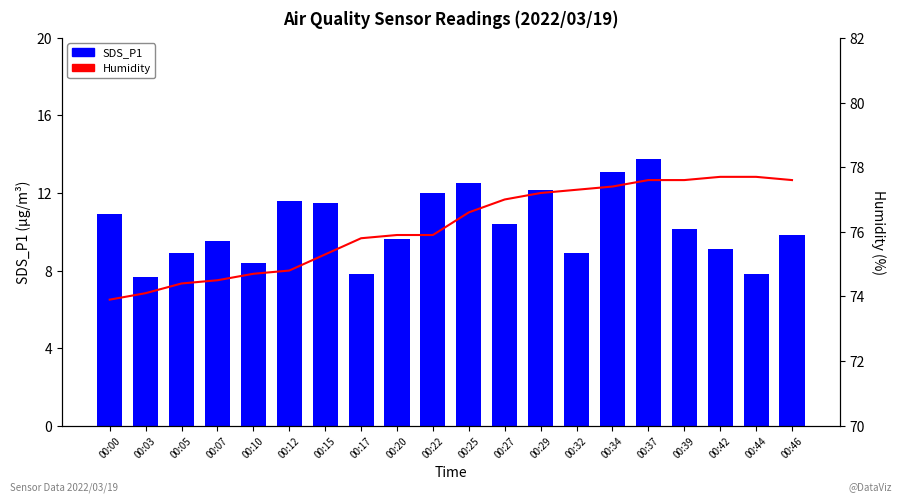

At which category is the sum across all series the highest?

00:37